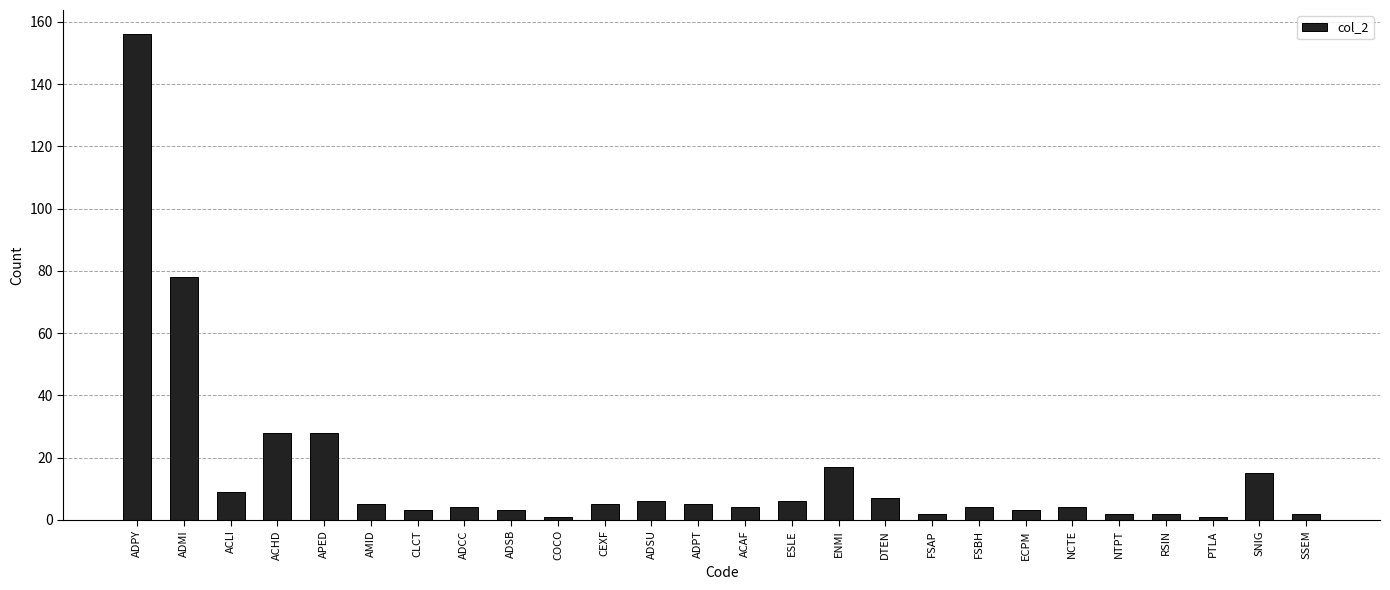

What is the greatest value displayed?

156